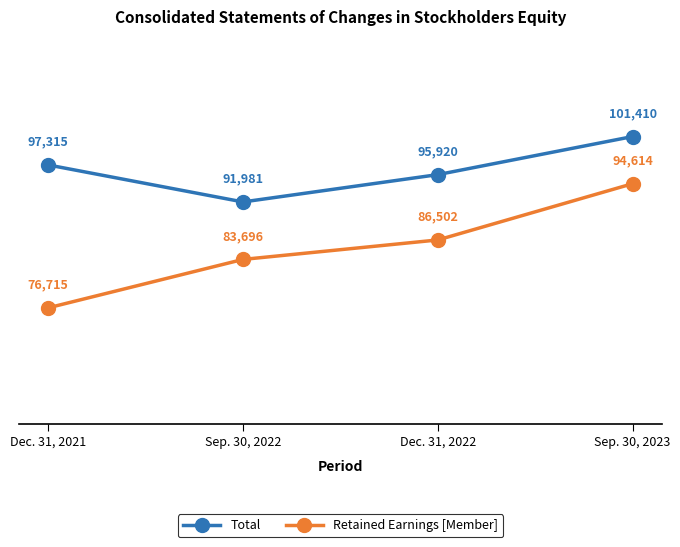

What is the spread (max minus min) of values at Dec. 31, 2021?

20600